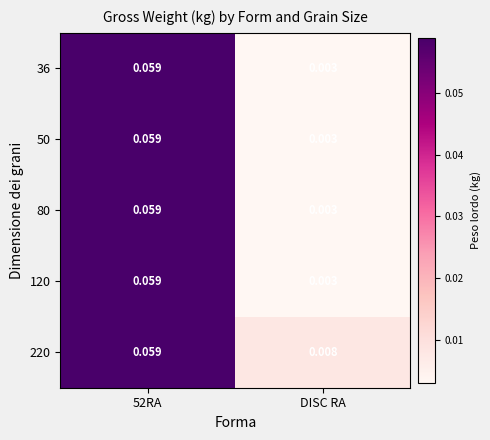

At which label does 80 reach its minimum?

DISC RA